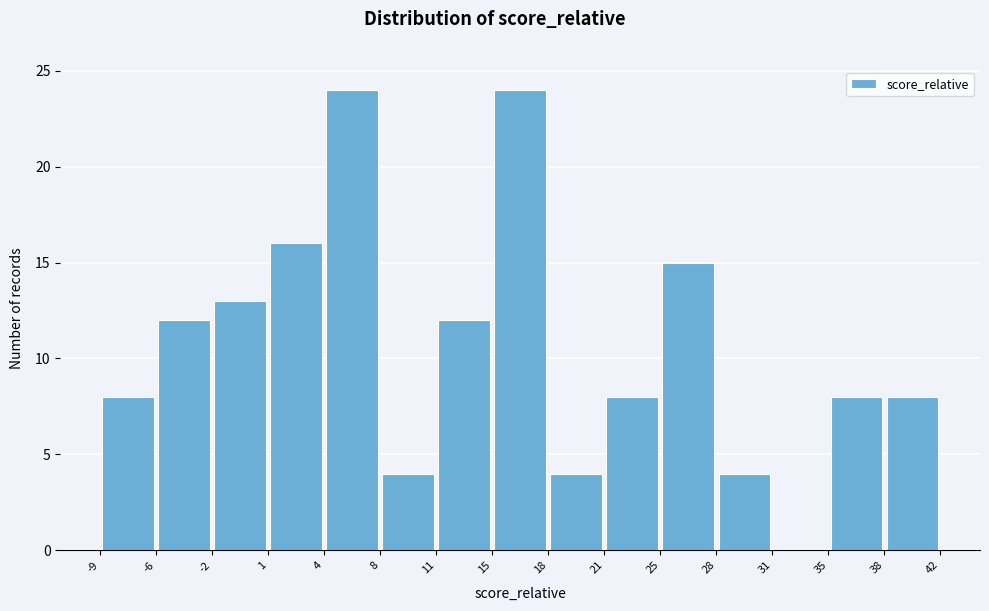

Reading left to right, list every bar in this chart as the range it spans on the x-axis followed by its height. The values are not printed on the chart, so give them approximately, as read against the axis.

-9 to -6: 8
-6 to -2: 12
-2 to 1: 13
1 to 4: 16
4 to 8: 24
8 to 11: 4
11 to 15: 12
15 to 18: 24
18 to 21: 4
21 to 25: 8
25 to 28: 15
28 to 31: 4
31 to 35: 0
35 to 38: 8
38 to 42: 8